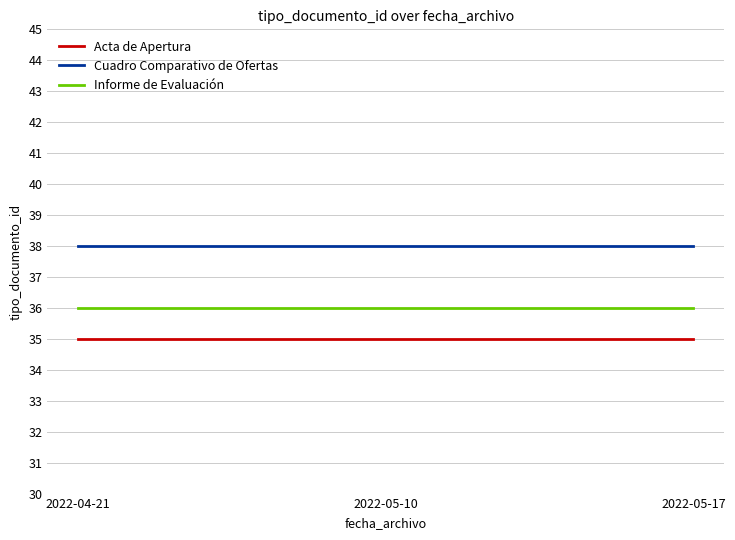

What is the approximate value of Cuadro Comparativo de Ofertas at 2022-04-21?

38